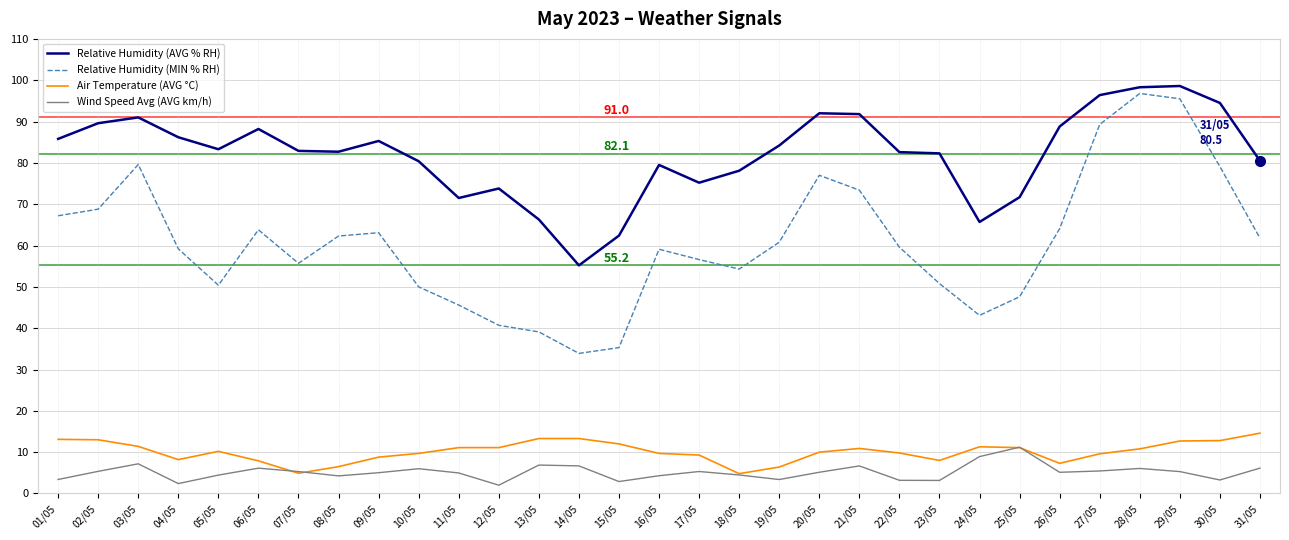

What is the difference between the highest and lowest values at 04/05?

83.8